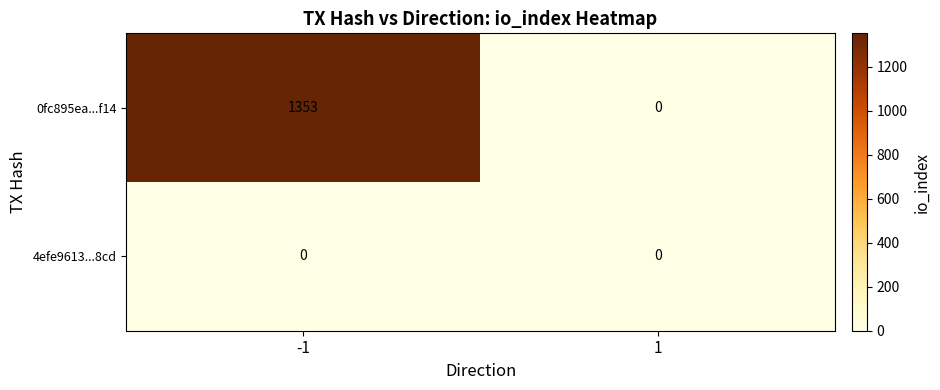

What is the difference between the maximum and minimum values in the 0fc895ea...f14 series?

1353